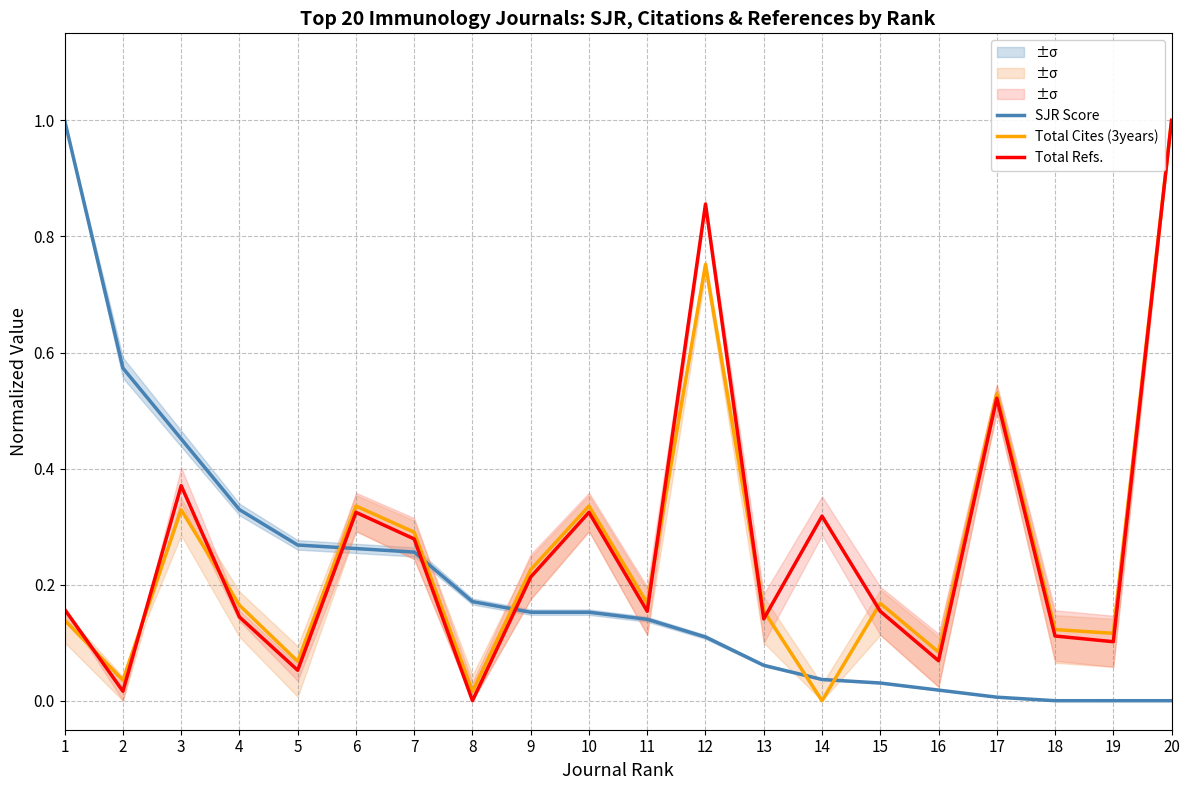

Is the value of SJR Score at 15 greater than the value of Total Cites (3years) at 7?

No